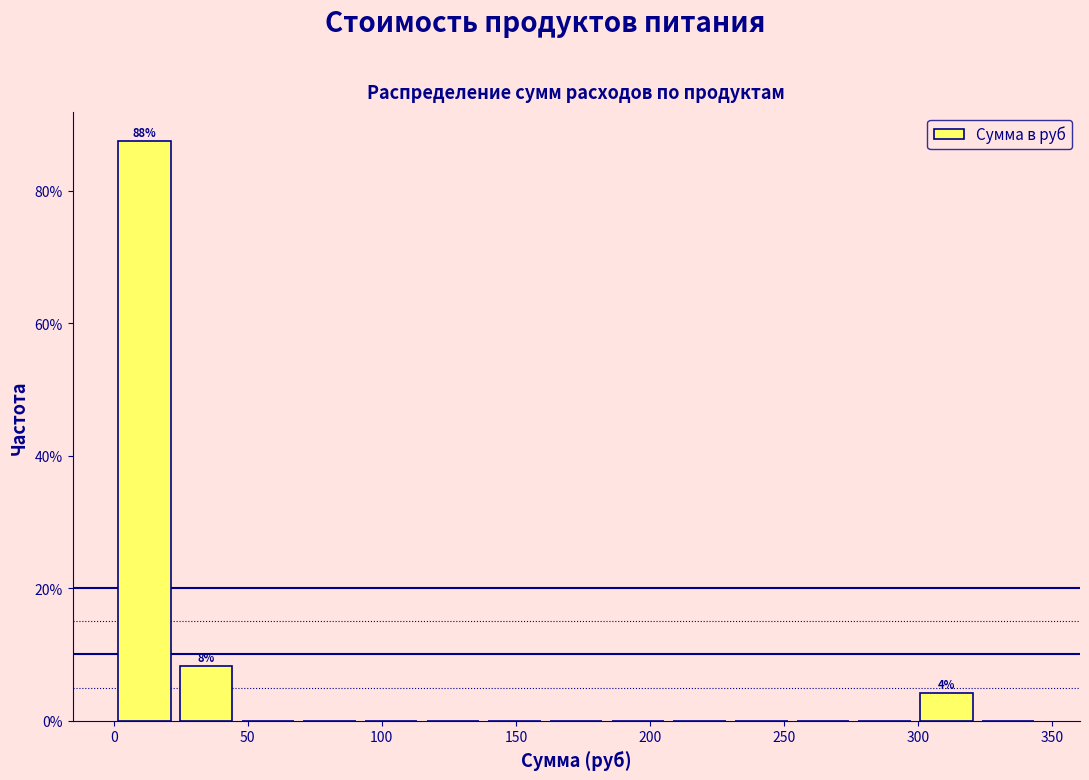

Which range on the x-axis has the tallest bar?

0 to 23